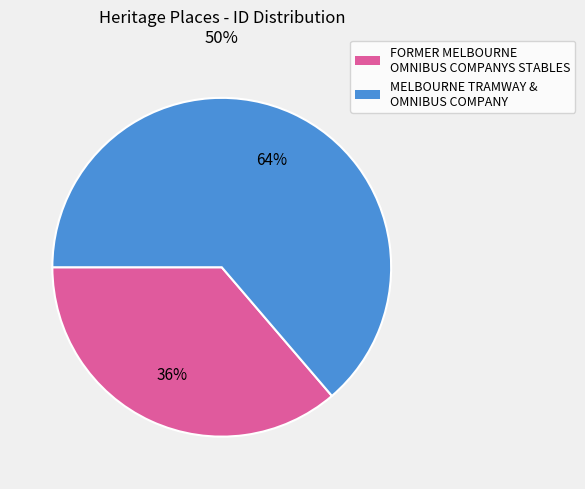

Is it true that MELBOURNE TRAMWAY & OMNIBUS COMPANY is 64% of the pie?

True